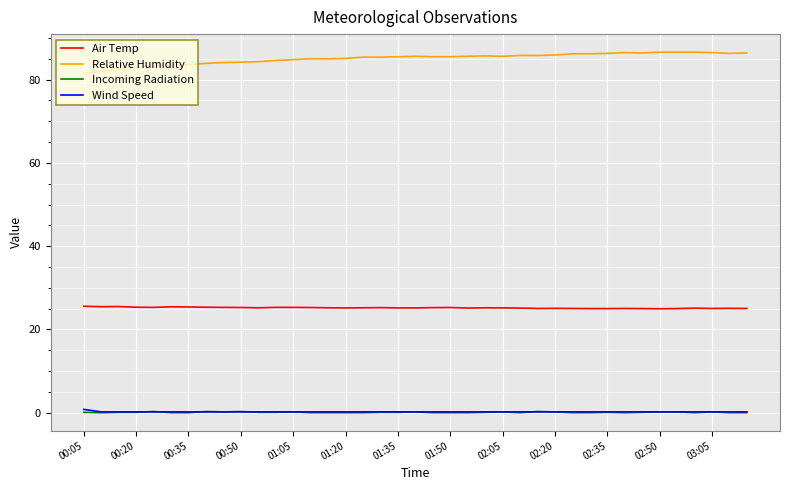

What is the highest value of the Relative Humidity series?

86.6